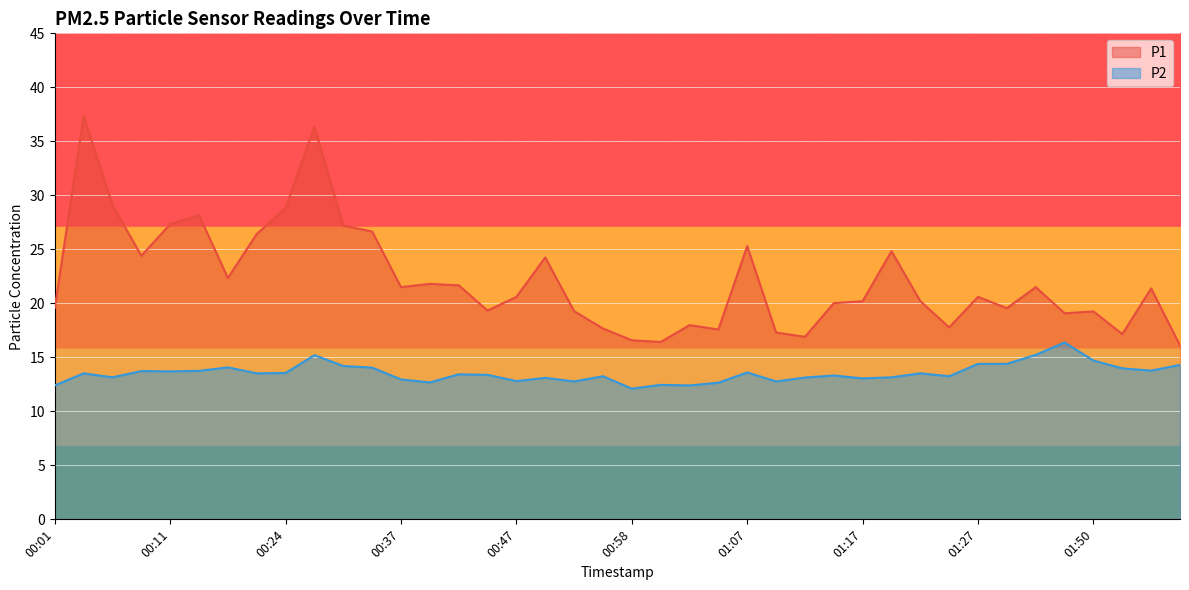

In P1, how many points are higher than both neighbors (excluding endpoints)?

12